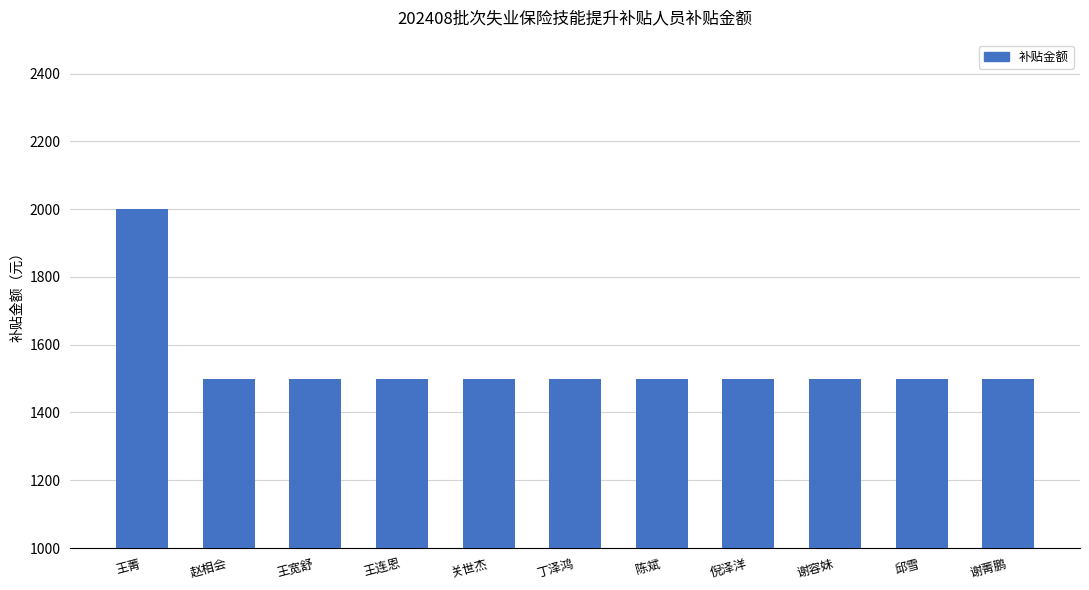

What is the minimum value shown in the chart?

1500